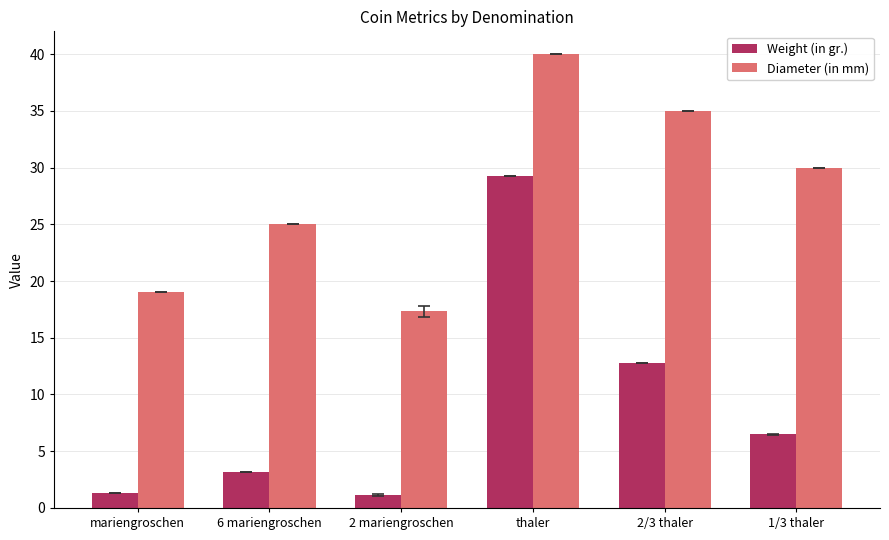

What is the label of the 6th bar from the right?

mariengroschen